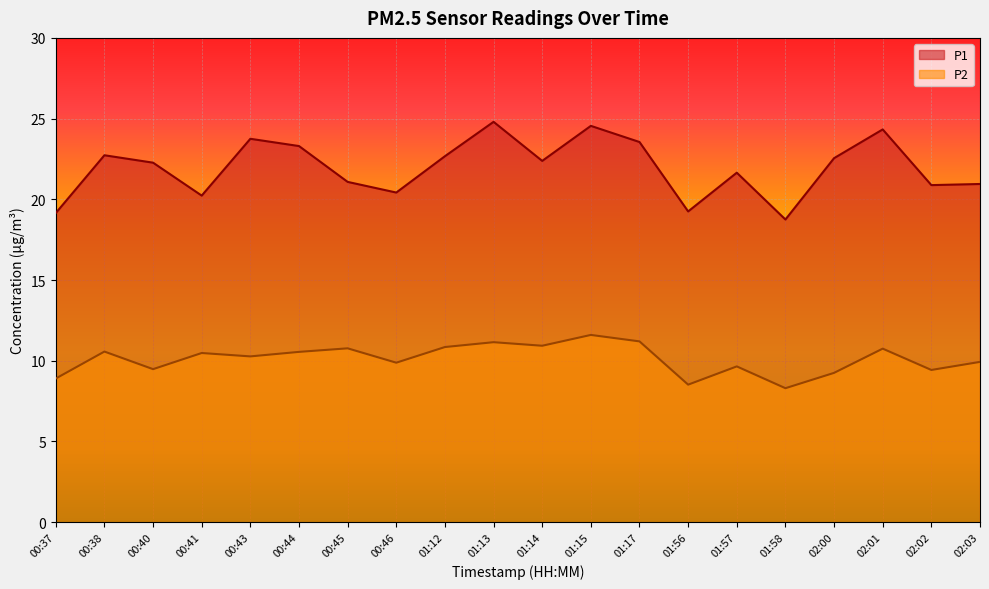

At which label is P2 closest to 9?

00:37